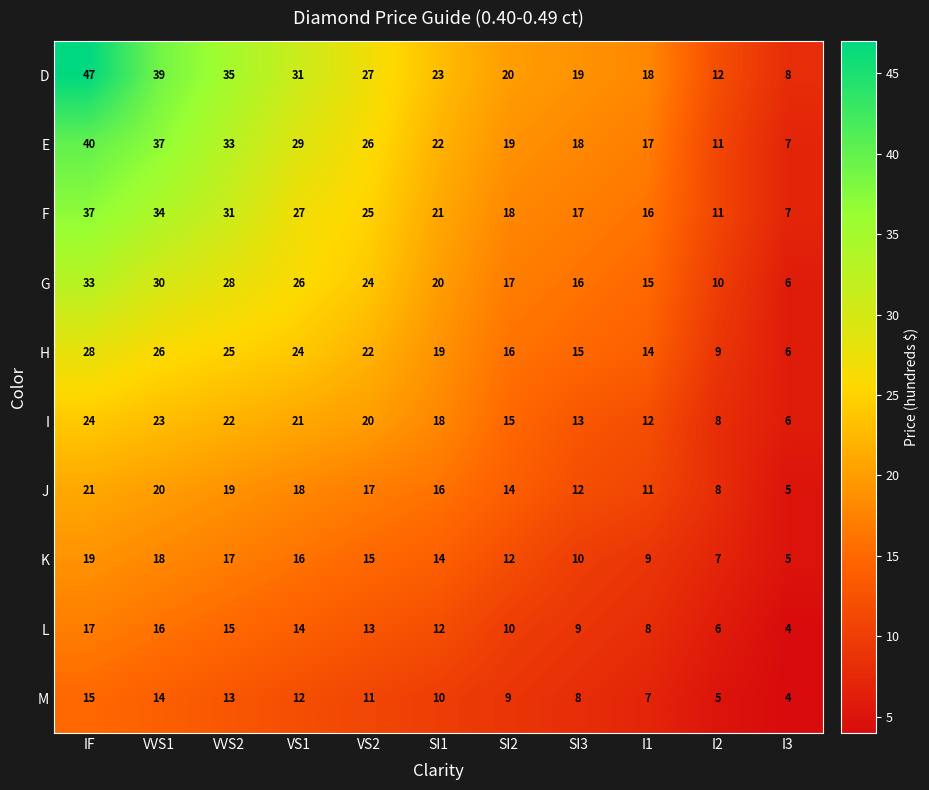

How many categories are shown in the chart?

11